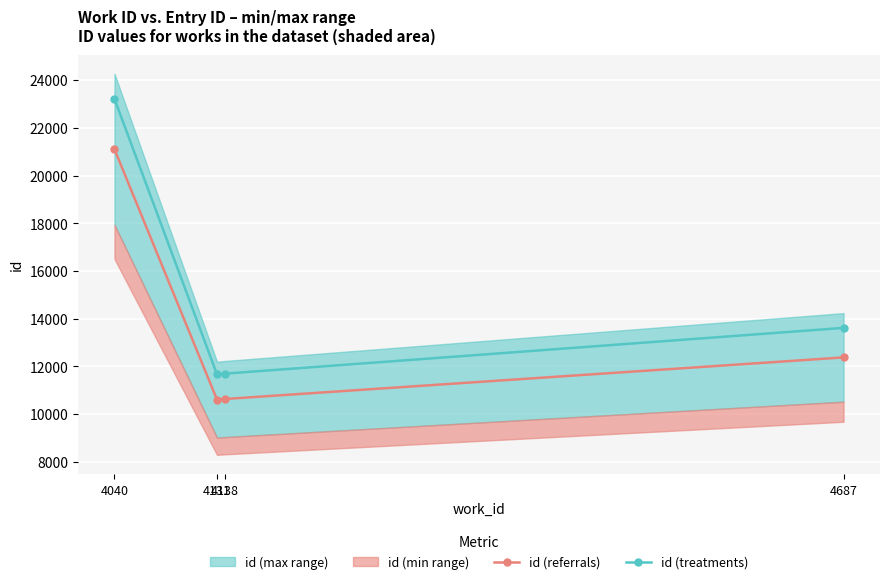

Which series has the largest total across all categories?

id (treatments)